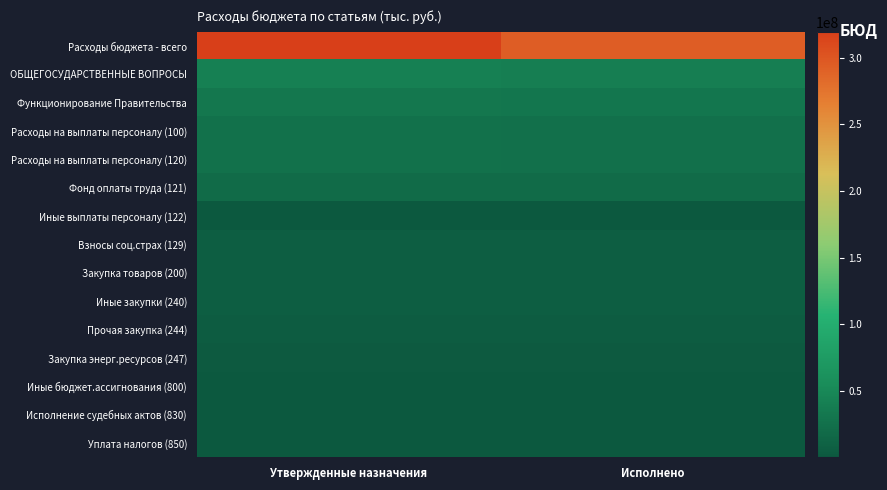

Reading left to right, extract all data points from this chart.

Расходы бюджета - всего: Утвержденные назначения=319506065.4	Исполнено=293781687.6
ОБЩЕГОСУДАРСТВЕННЫЕ ВОПРОСЫ: Утвержденные назначения=42232512.7	Исполнено=39735115.1
Функционирование Правительства: Утвержденные назначения=31692890.9	Исполнено=30562051.2
Расходы на выплаты персоналу (100): Утвержденные назначения=25282956.1	Исполнено=24848907.8
Расходы на выплаты персоналу (120): Утвержденные назначения=25282956.1	Исполнено=24848907.8
Фонд оплаты труда (121): Утвержденные назначения=19406218.5	Исполнено=19126292.3
Иные выплаты персоналу (122): Утвержденные назначения=58725.0	Исполнено=46944.3
Взносы соц.страх (129): Утвержденные назначения=5818012.6	Исполнено=5675671.2
Закупка товаров (200): Утвержденные назначения=5773976.9	Исполнено=5224446.7
Иные закупки (240): Утвержденные назначения=5773976.9	Исполнено=5224446.7
Прочая закупка (244): Утвержденные назначения=4225045.9	Исполнено=3783329.3
Закупка энерг.ресурсов (247): Утвержденные назначения=1548931.0	Исполнено=1441117.4
Иные бюджет.ассигнования (800): Утвержденные назначения=635958.0	Исполнено=488696.8
Исполнение судебных актов (830): Утвержденные назначения=1000.0	Исполнено=1000.0
Уплата налогов (850): Утвержденные назначения=634958.0	Исполнено=487696.8